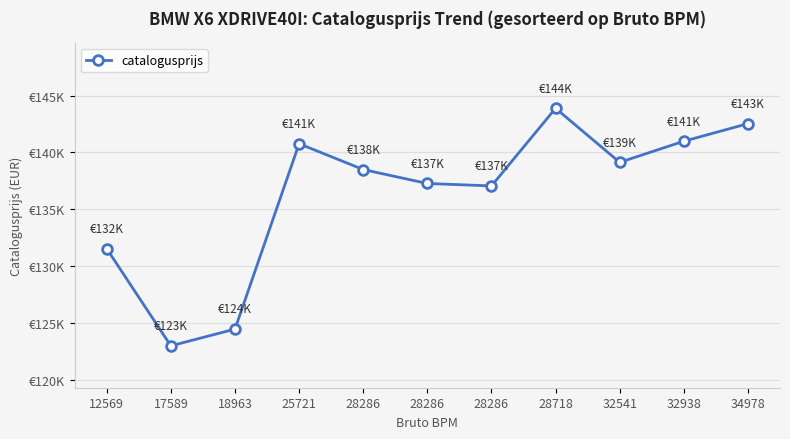

Which label corresponds to the smallest value in the chart?

17589